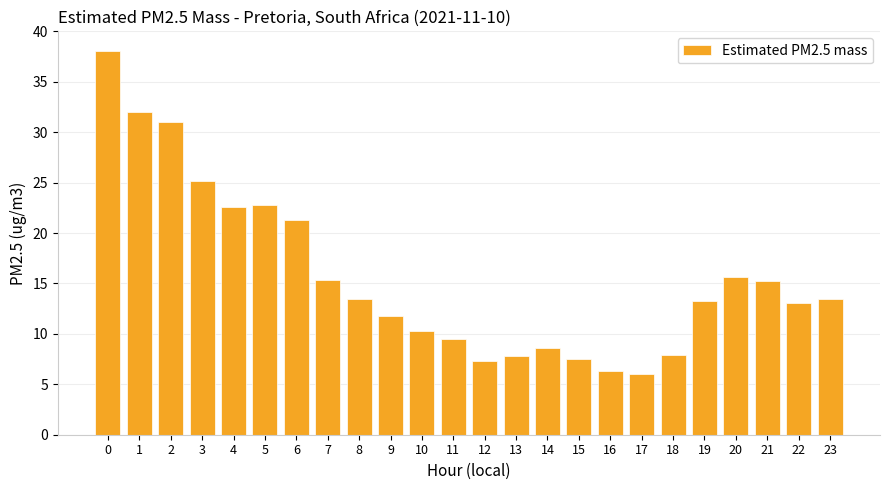

What is the minimum value shown in the chart?

6.0